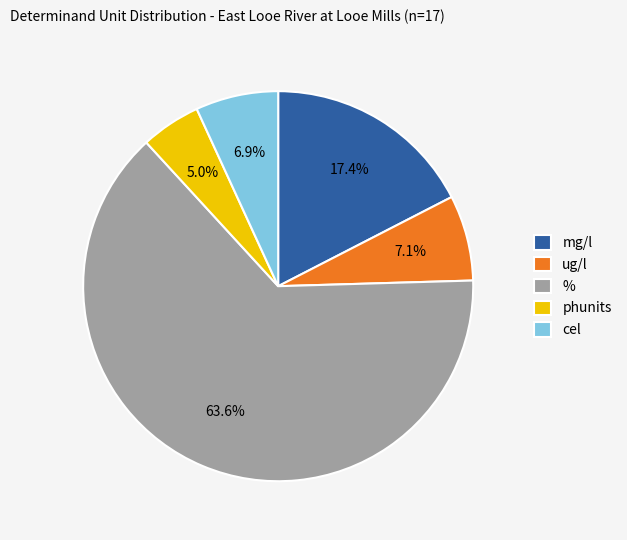

What is the total percentage of ug/l and %?

70.7%